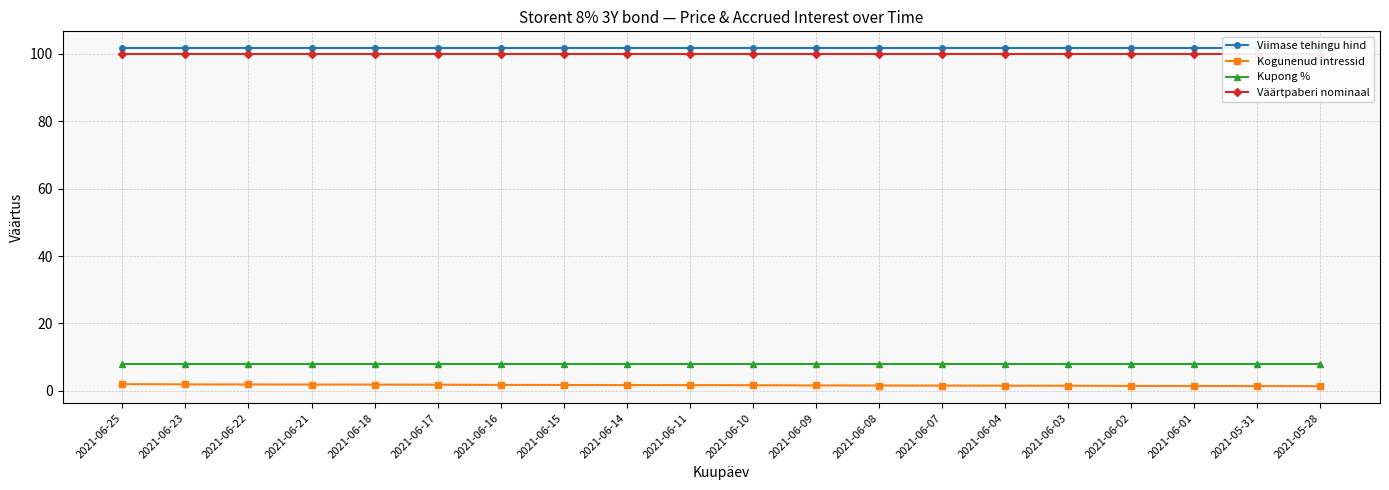

Does the chart display data point markers on the line(s)?

Yes